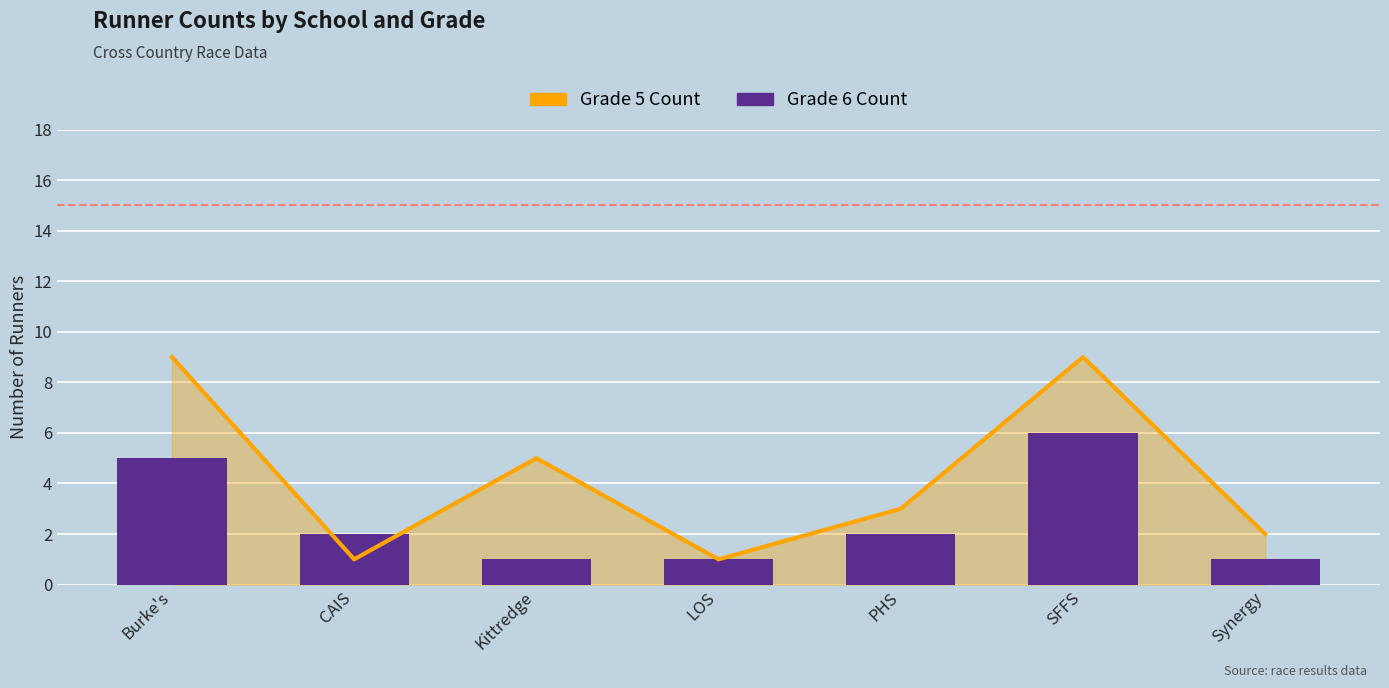

What are all the series names shown in the legend?

Grade 5 Count, Grade 6 Count